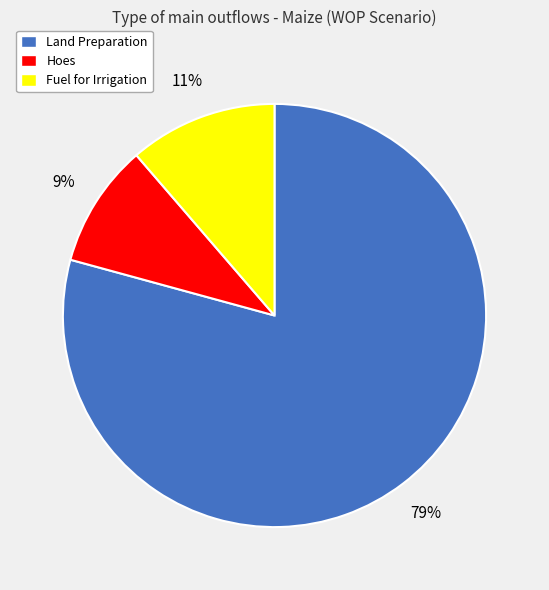

To the nearest percent, what is the combined percentage of Land Preparation and Hoes?

89%